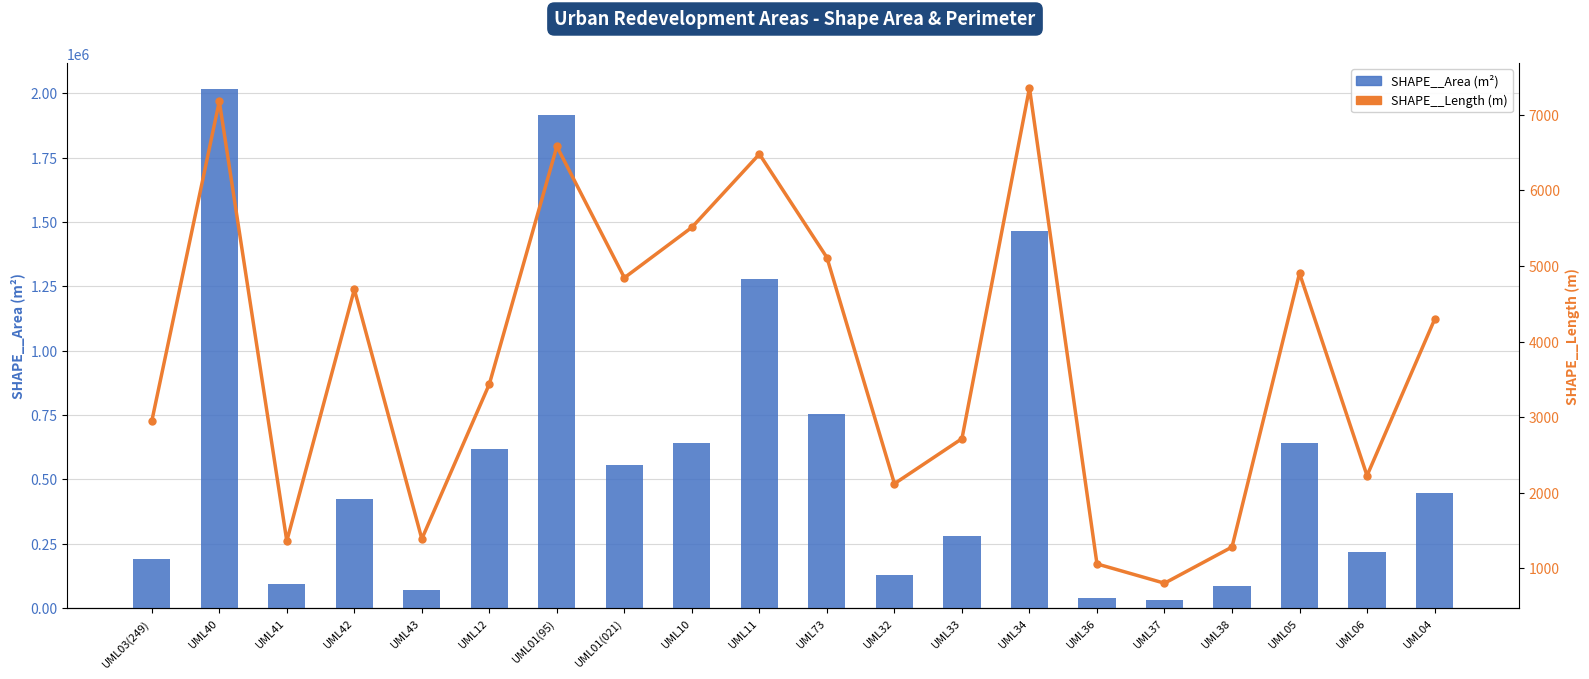

Rank the categories by SHAPE__Area (m²) value from lowest to highest.

UML37, UML36, UML43, UML38, UML41, UML32, UML03(249), UML06, UML33, UML42, UML04, UML01(021), UML12, UML05, UML10, UML73, UML11, UML34, UML01(95), UML40